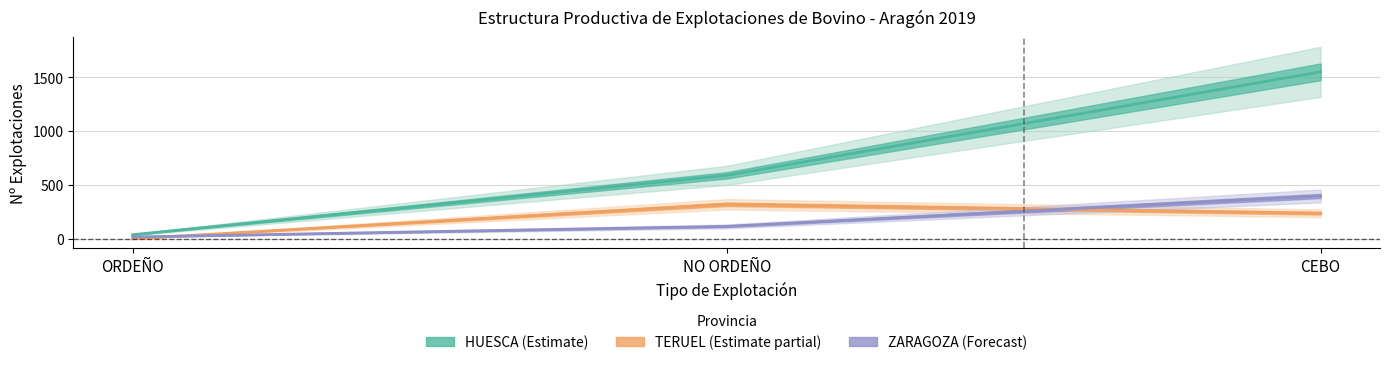

How many data points in TERUEL are less than 239?

1